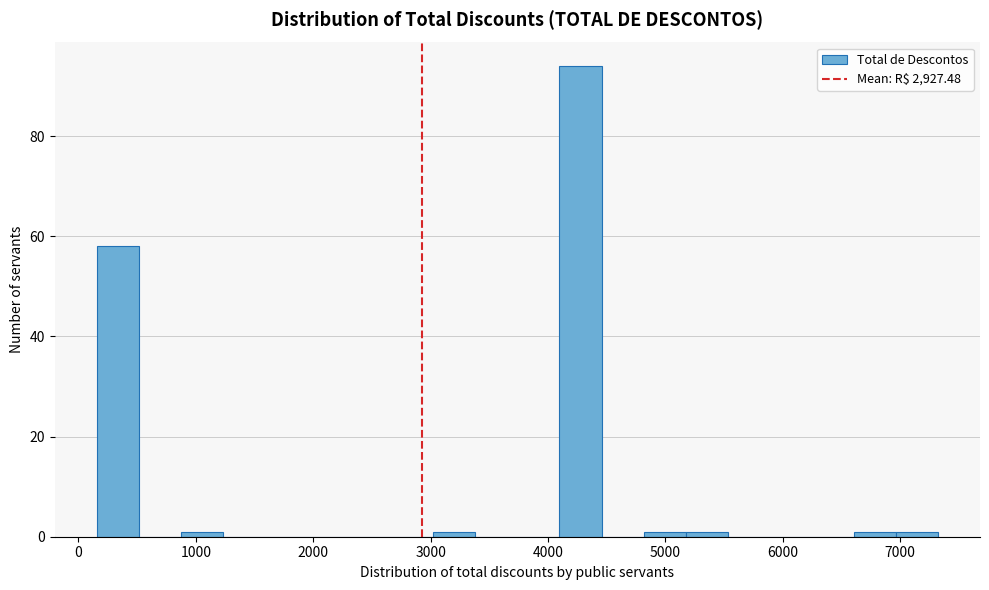

Around what value on the x-axis is the tallest bar? Give the approximate position of its centre, as read against the axis.

4300